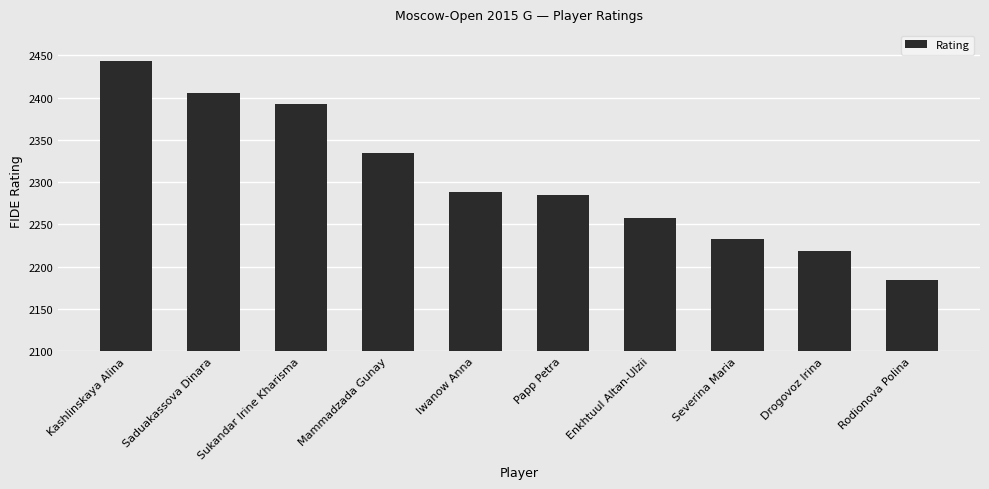

What is the label of the 3rd bar from the right?

Severina Maria